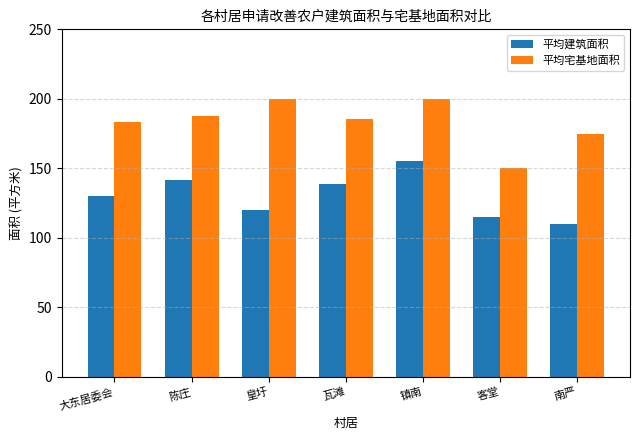

True or false: 平均宅基地面积 has a value of 187.5 at 陈庄.

True